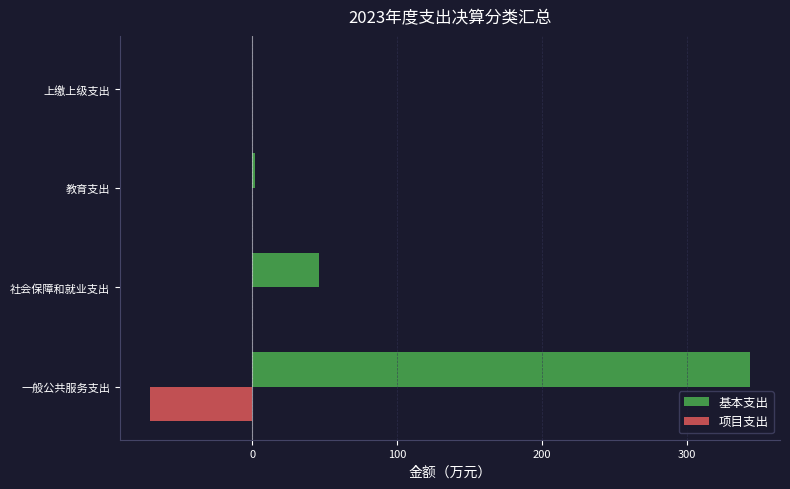

Is the value of 项目支出 at 社会保障和就业支出 greater than the value of 基本支出 at 社会保障和就业支出?

No